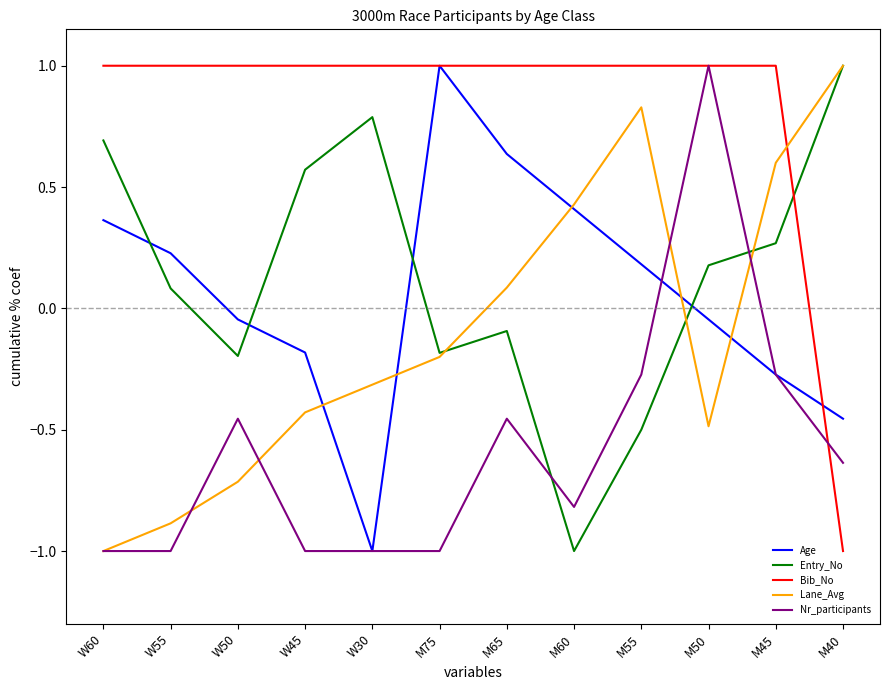

What position from the left is M75?

6